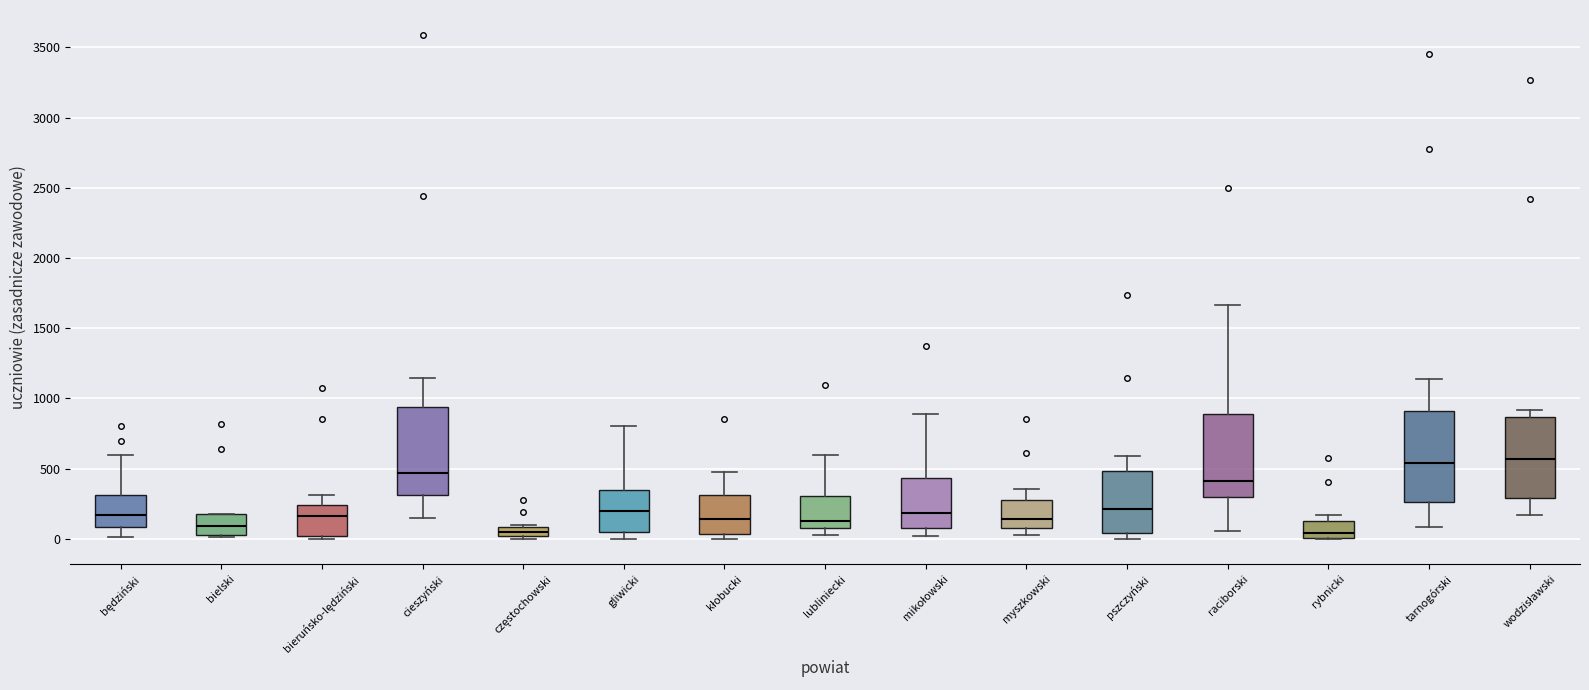

Where does the upper whisker of the box for mikołowski end on the y-axis? The values are not printed on the chart, so give them approximately, as read against the axis.

900